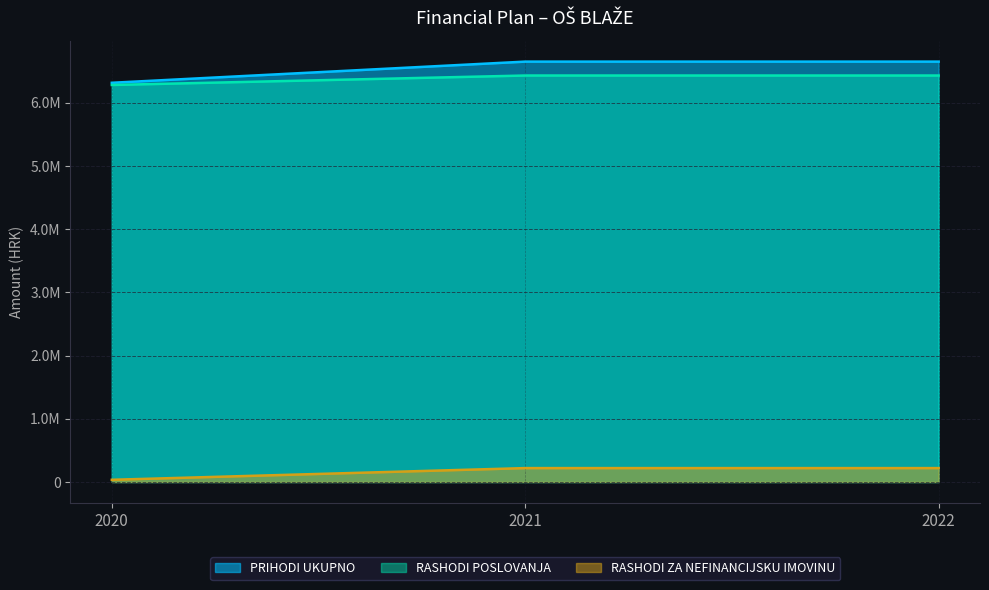

Does the chart display data point markers on the line(s)?

No